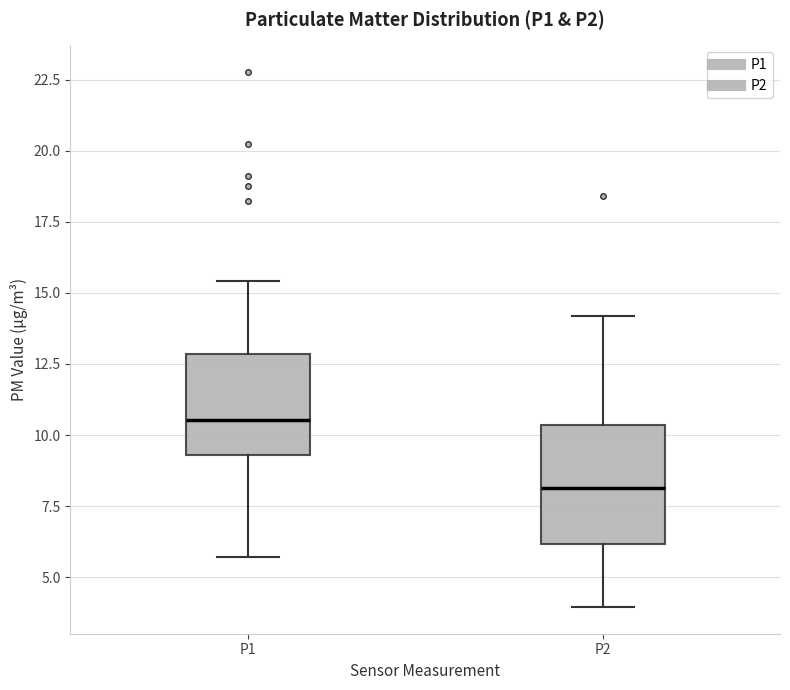

Reading left to right, read every box against the y-axis: the position of its median line, the range the box covers, and the ends of its whiskers. The values are not printed on the chart, so give them approximately, as read against the axis.

P1: median 10.5, box 9.5 to 13.0, whiskers 5.5 to 15.5
P2: median 8.0, box 6.0 to 10.5, whiskers 4.0 to 14.0